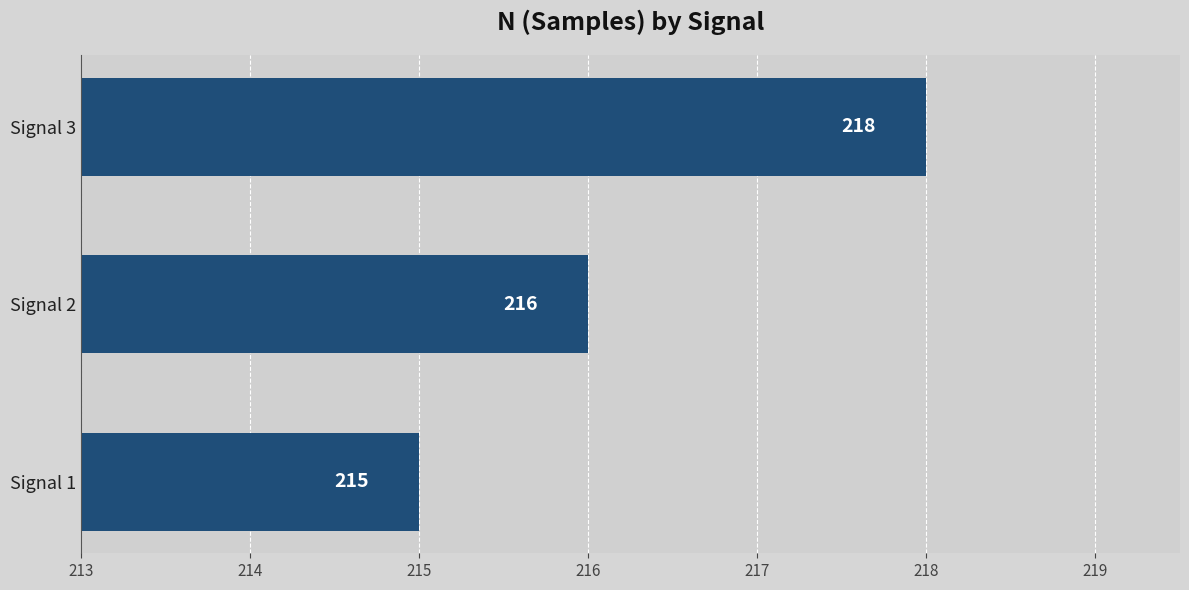

Are the bars horizontal?

Yes